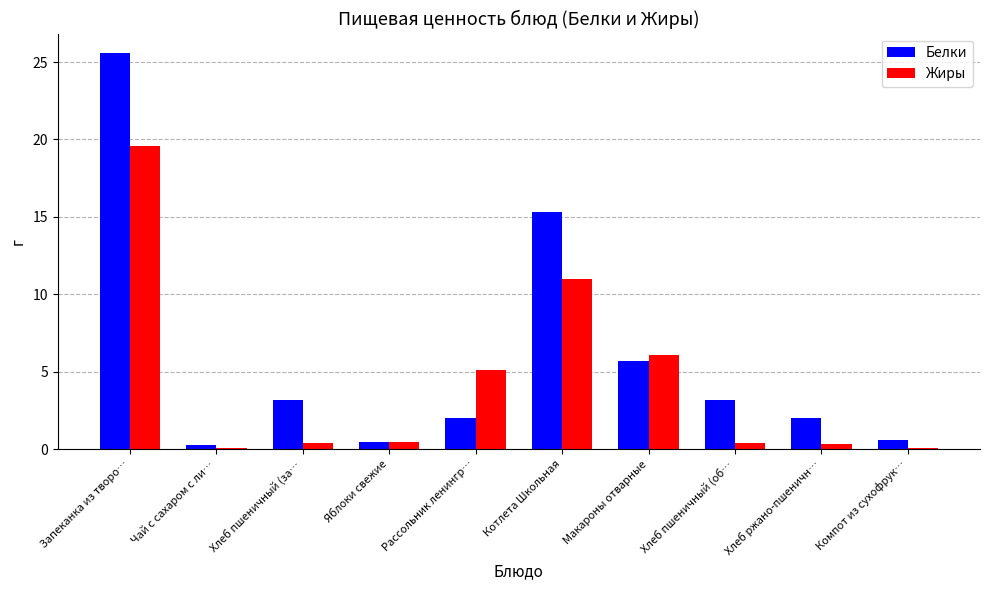

What is the average value of the Белки series?

5.8